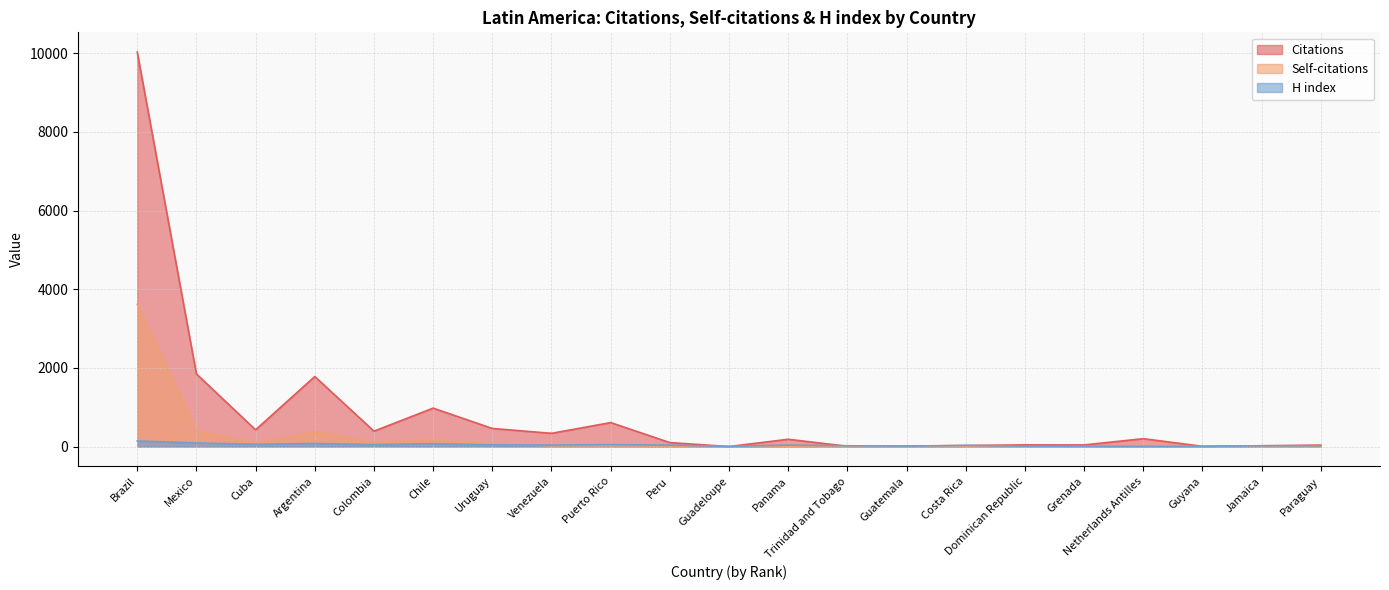

Reading left to right, what are all the values shown in this chart?

Citations: 10031	1847	425	1781	391	977	460	336	609	101	0	185	7	11	26	43	41	200	6	20	37
Self-citations: 3617	400	84	370	105	163	68	20	18	11	0	5	0	0	4	0	0	0	0	10	2
H index: 142	91	58	77	50	73	42	38	49	36	1	37	20	11	29	10	7	4	4	19	20